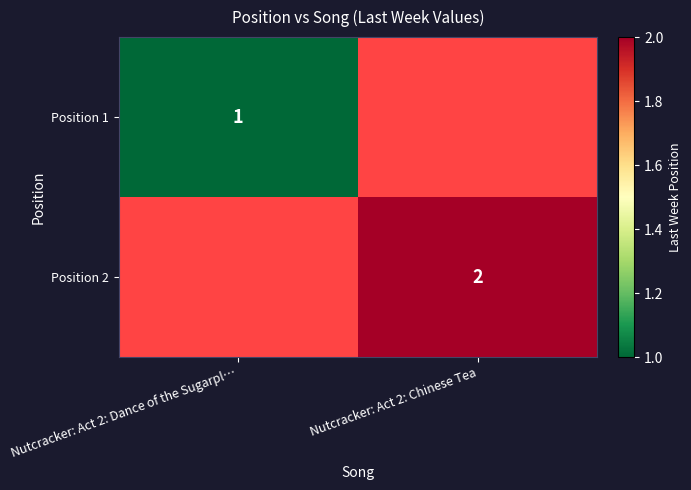

True or false: Position 2 has a value of 3 at Nutcracker: Act 2: Chinese Tea.

False